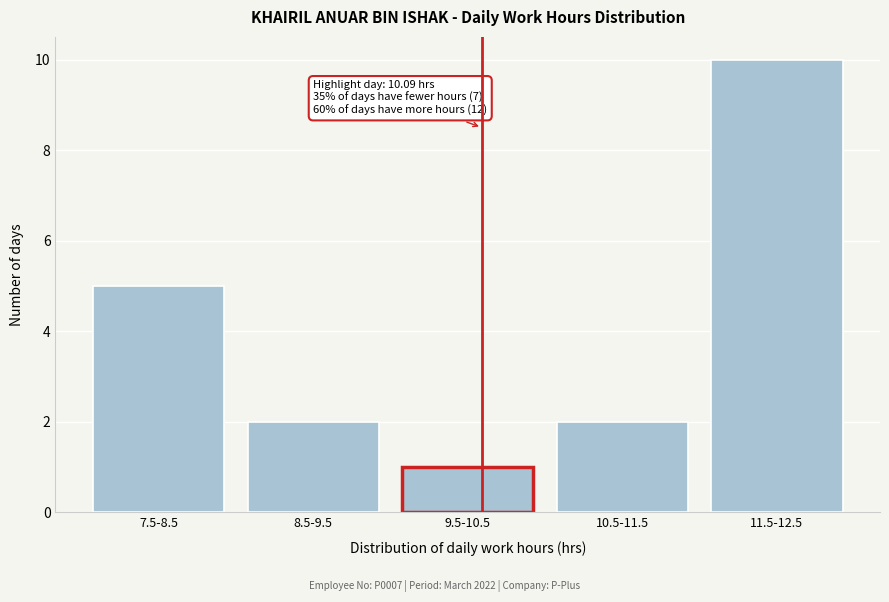

Reading right to left, extract all data points from this chart.

10	2	1	2	5